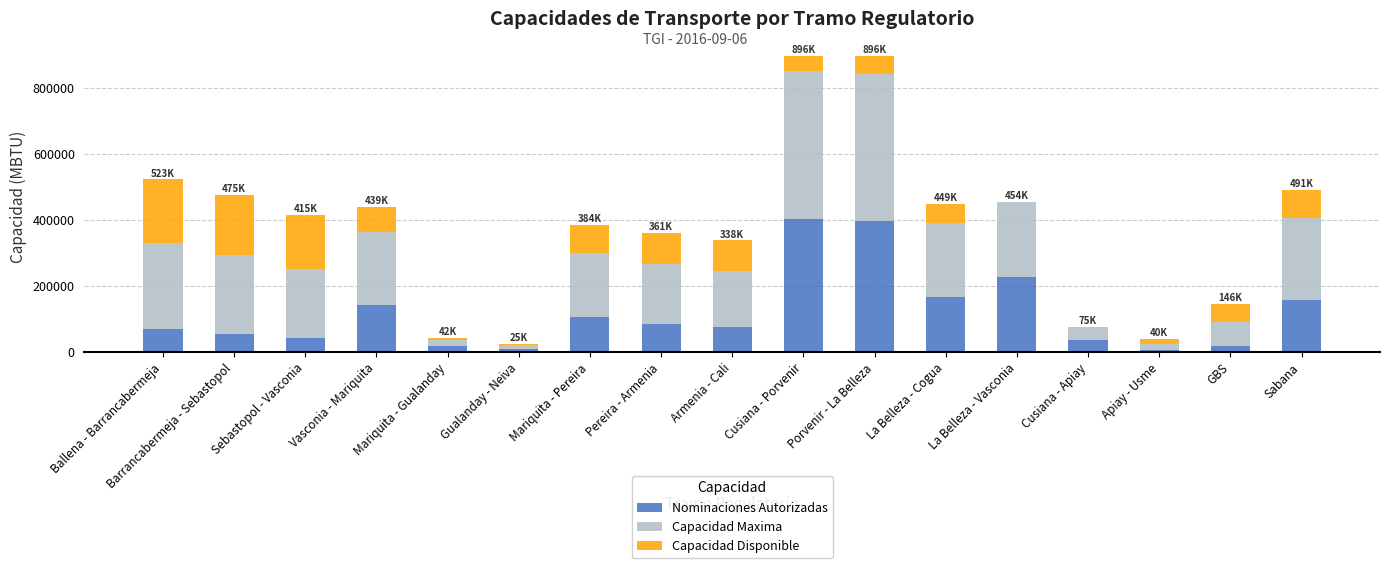

Is it true that Nominaciones Autorizadas equals 223201.3 at La Belleza - Cogua?

False